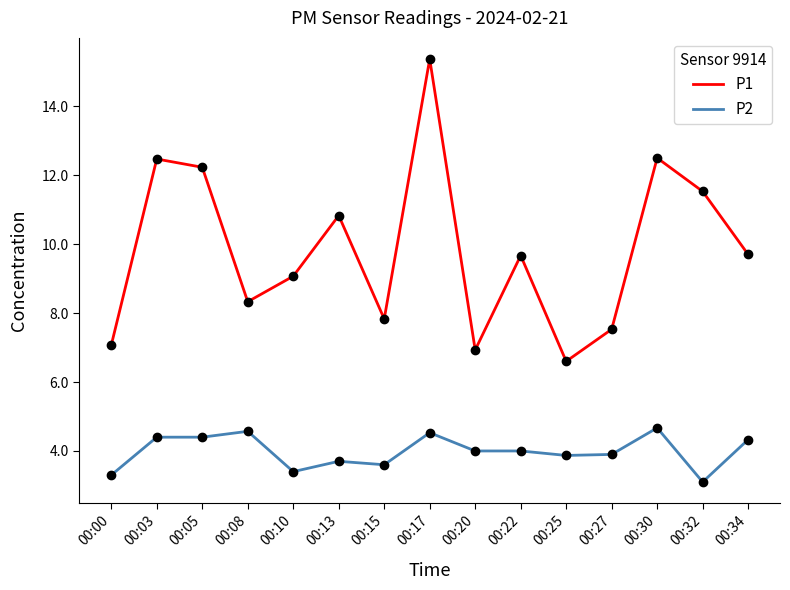

Which series has the largest range (max minus min)?

P1